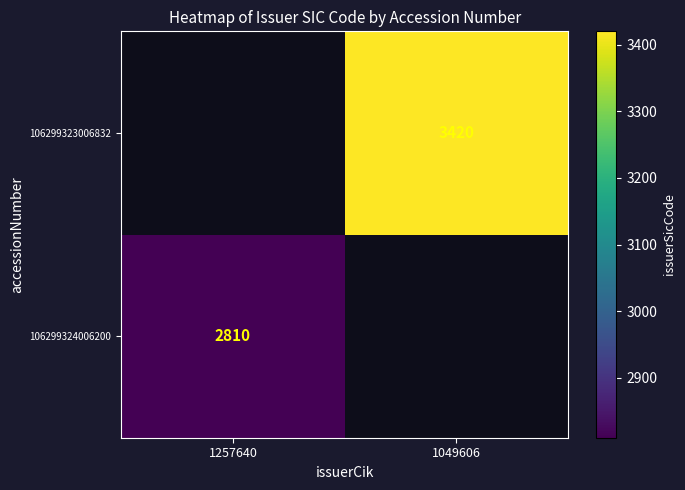

The value of 106299324006200 at 1257640 is 2810. True or false?

True